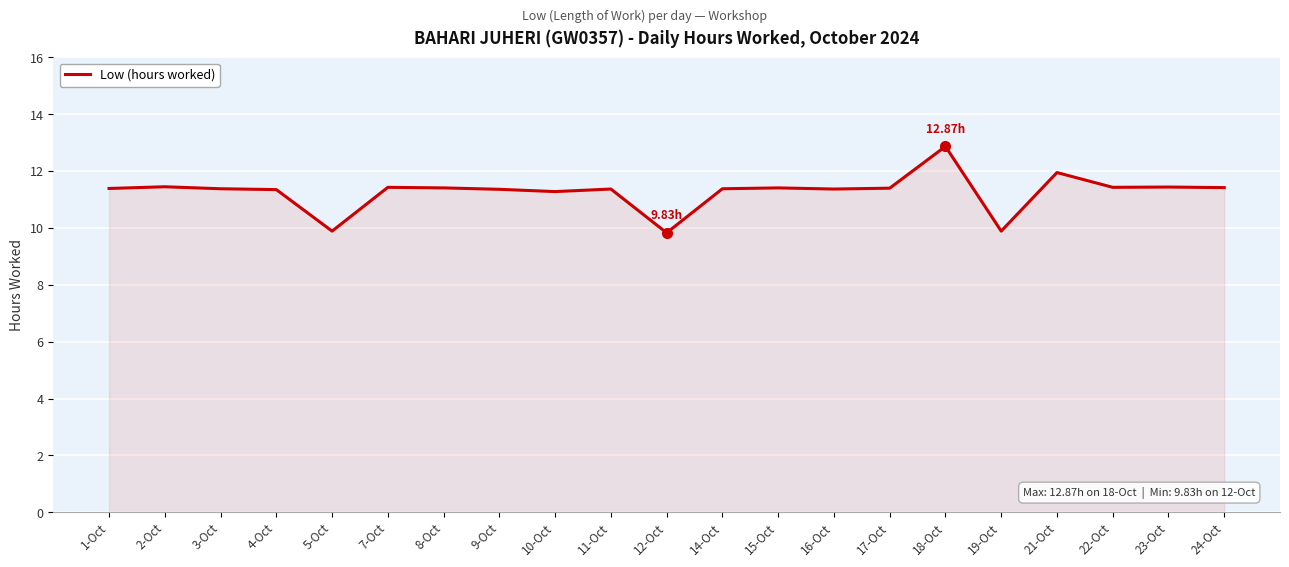

Does the chart have visible grid lines?

Yes